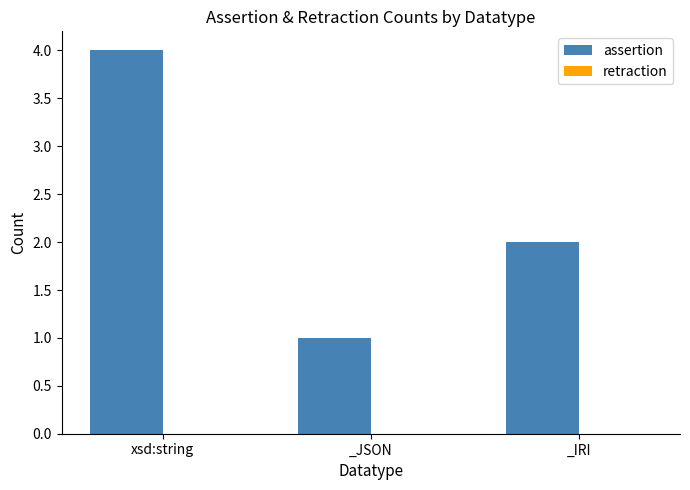

What is the change in value from _JSON to _IRI?

+1